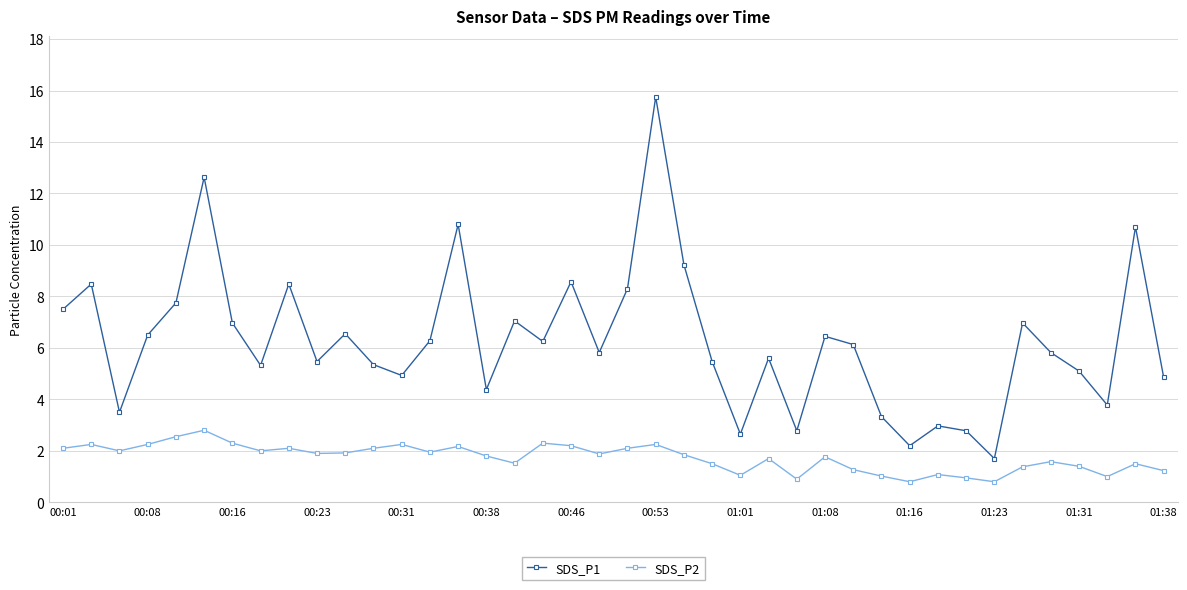

What is the minimum value for SDS_P1?

1.7